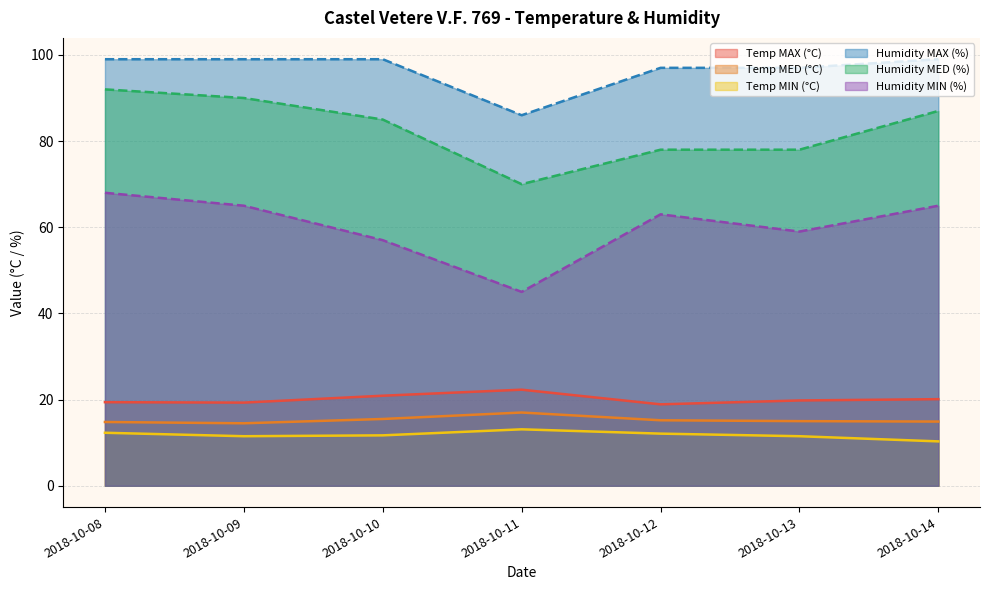

Between 2018-10-10 and 2018-10-11, which is larger?

2018-10-11